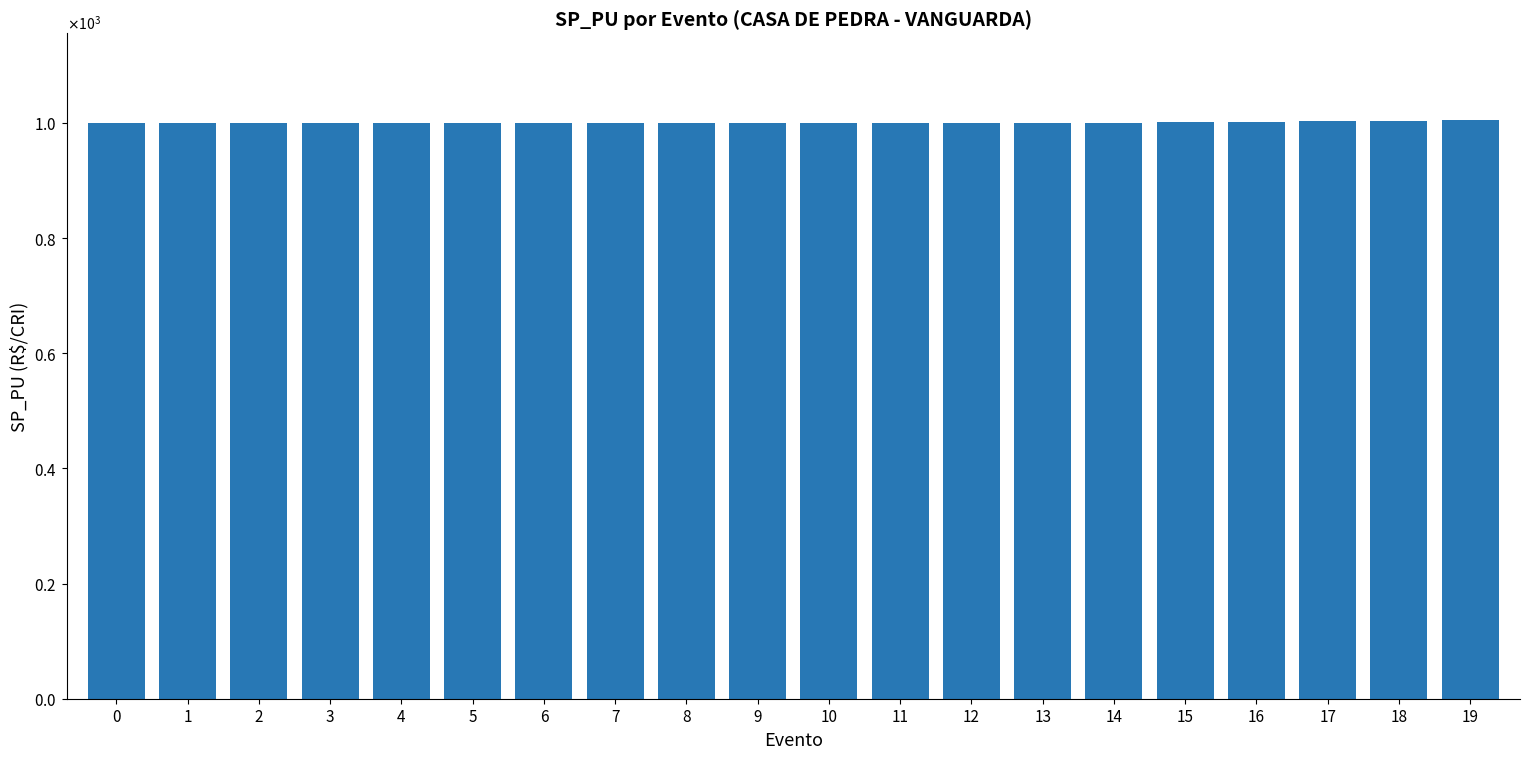

Count the number of data series in this chart.

1